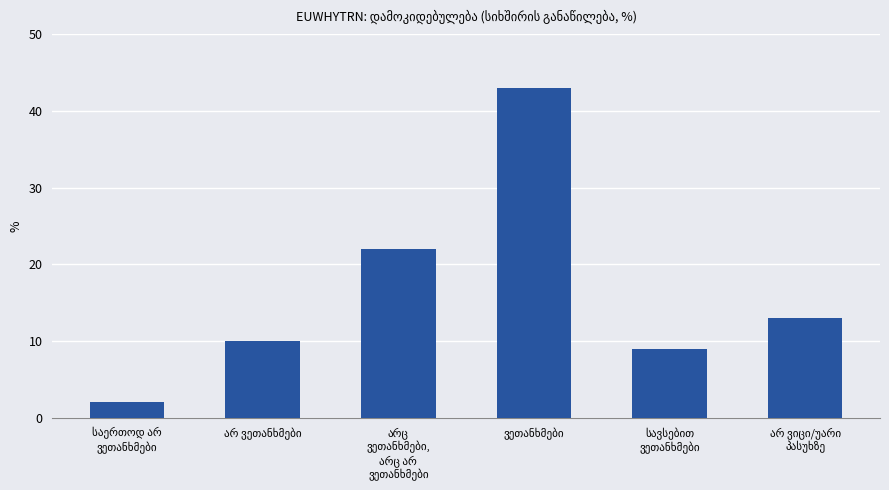

What is the value of the 3rd bar from the left?

22